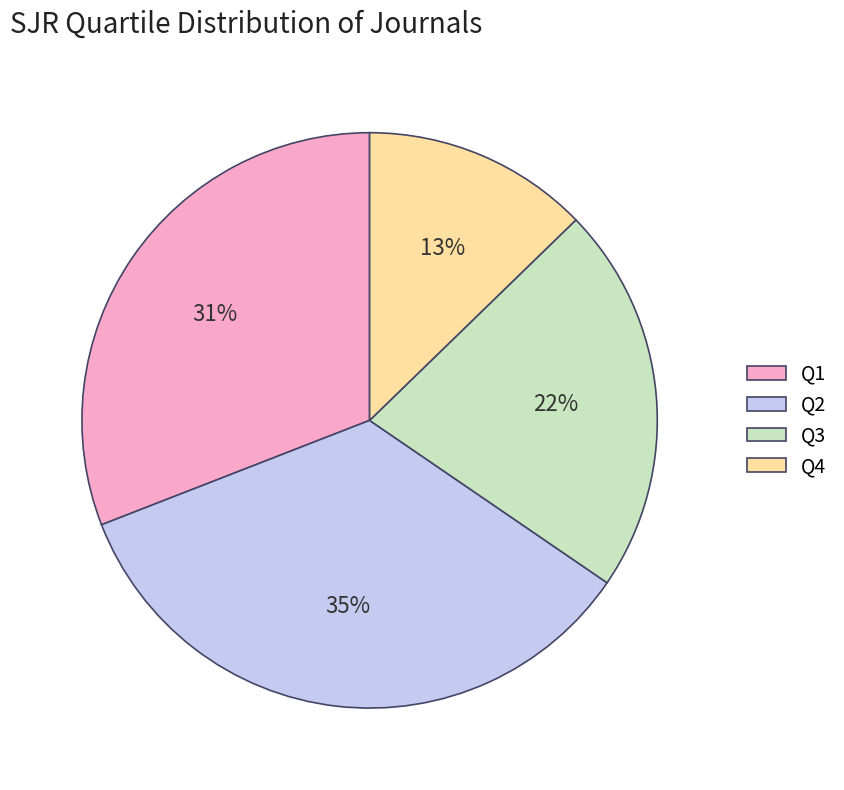

True or false: Q3 accounts for 22% of the total.

True